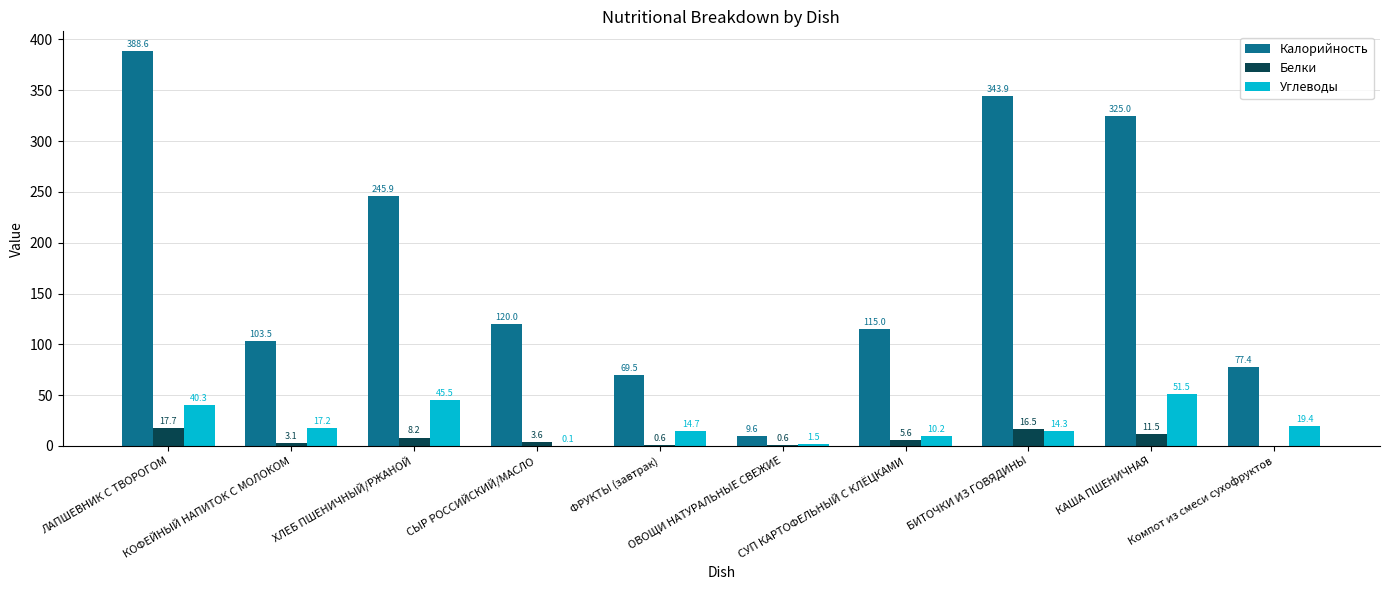

What is the sum of all Белки values?

67.4